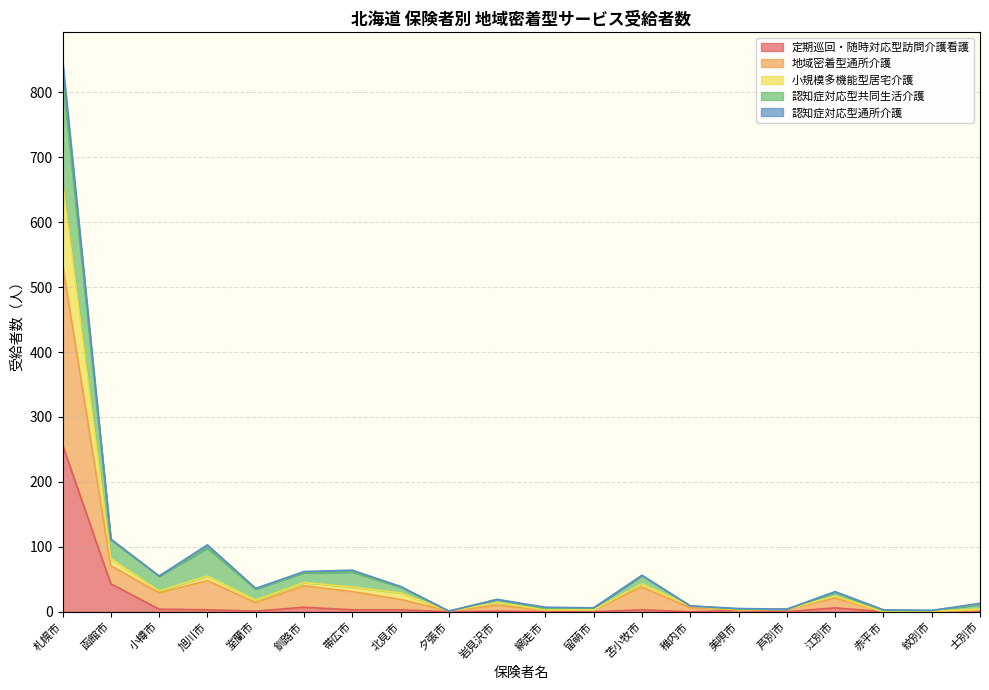

What is the total value across all series at 帯広市?

64